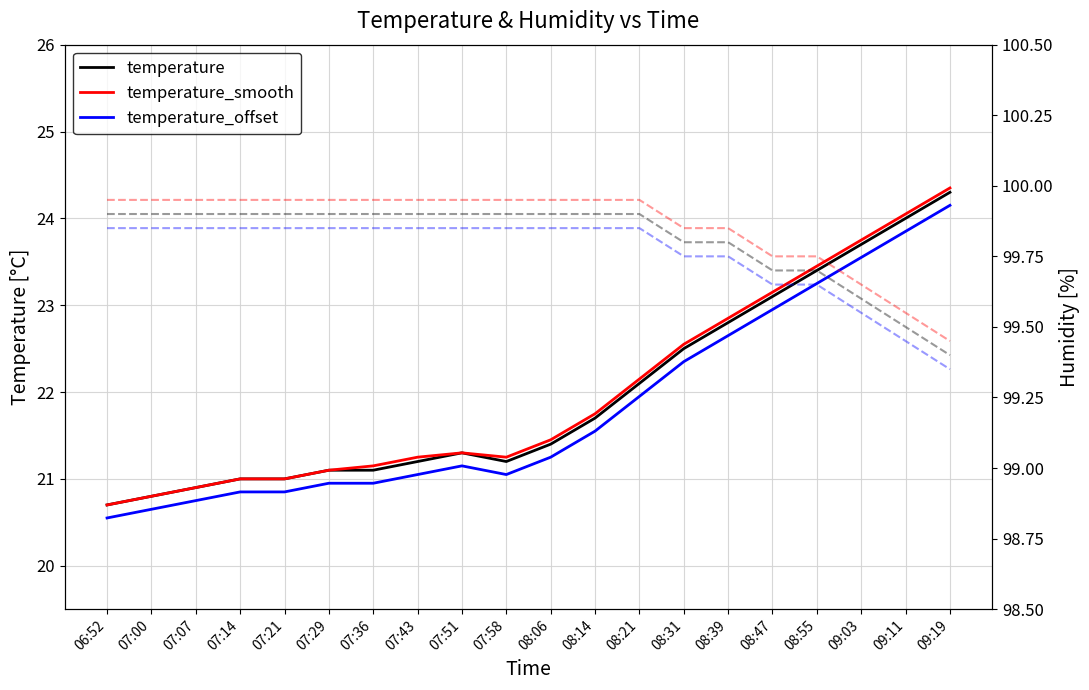

At how many categories does at least one series exceed 68?

20